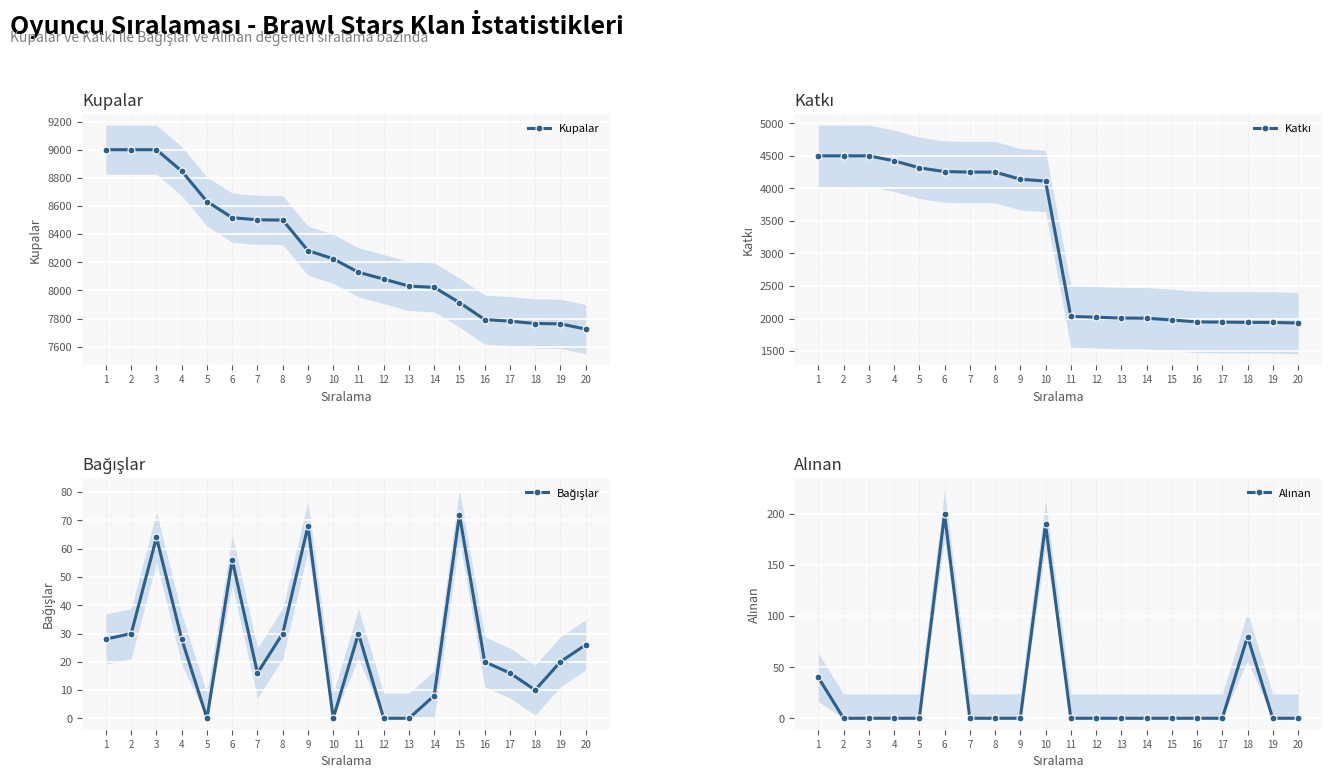

At which label does Katkı first exceed 4112?

1